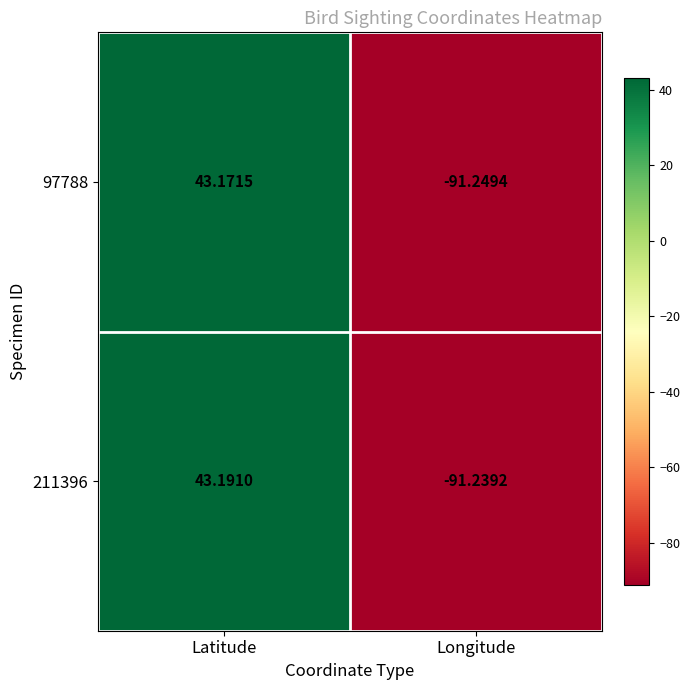

What is the smallest value displayed?

-91.2